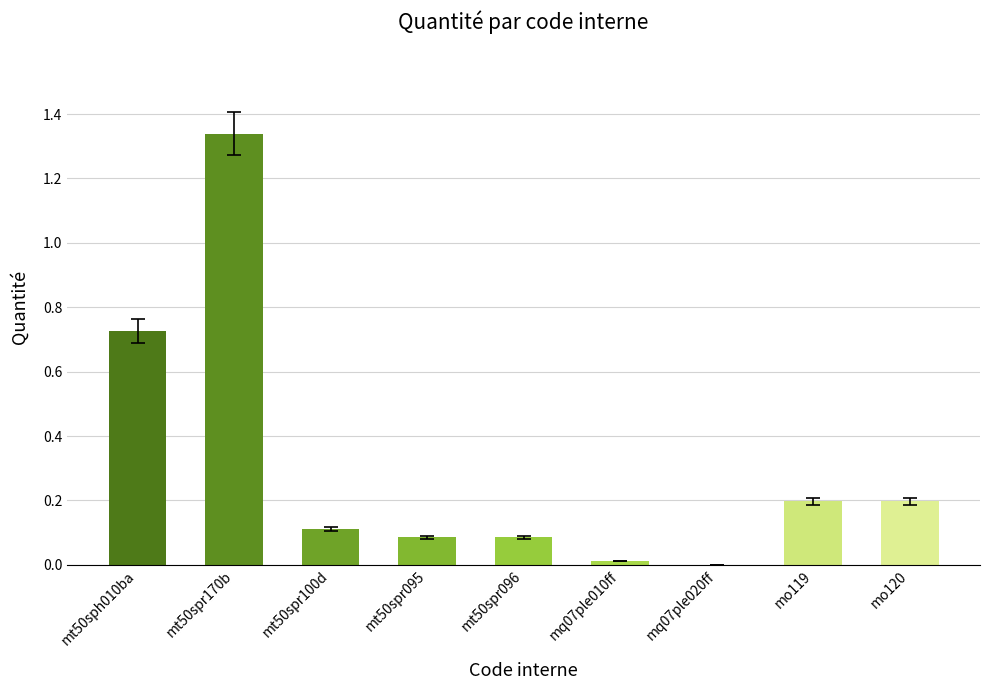

Between mt50sph010ba and mt50spr095, which is larger?

mt50sph010ba